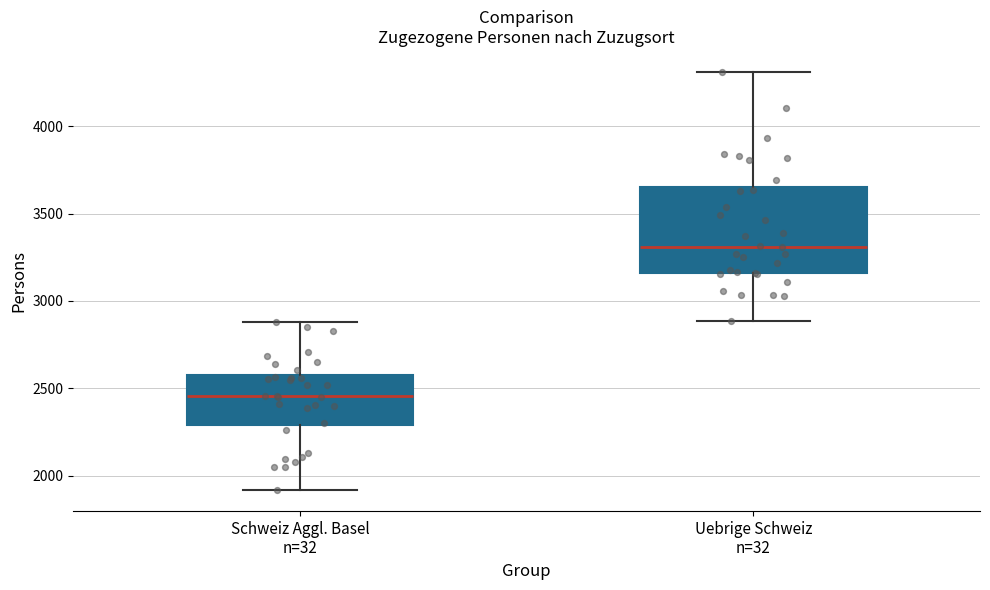

Comparing the boxes themselves (not the whiskers), which one is the tallest?

Uebrige Schweiz n=32